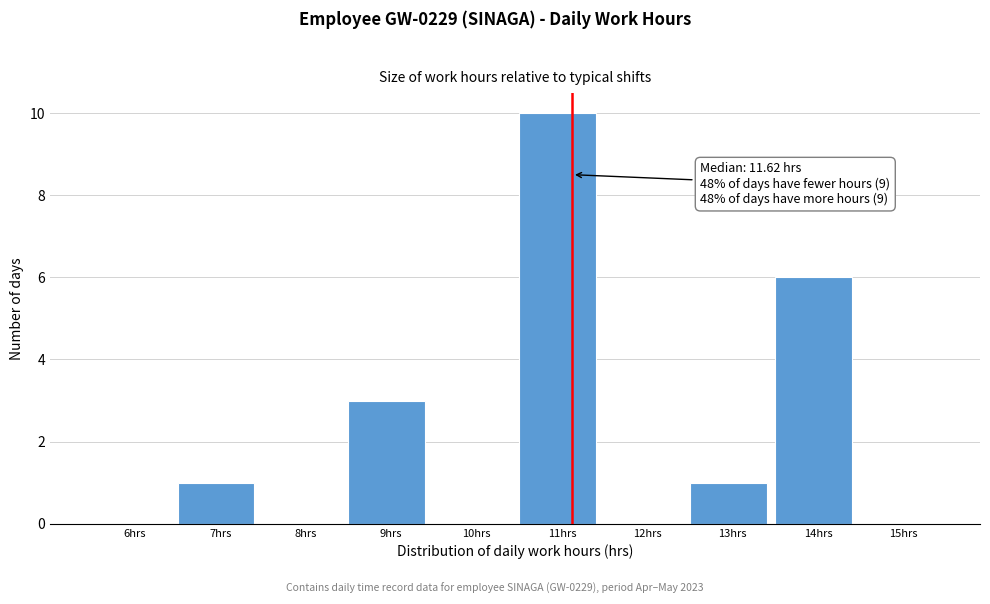

Reading right to left, what are all the values shown in this chart?

15hrs=0	14hrs=6	13hrs=1	12hrs=0	11hrs=10	10hrs=0	9hrs=3	8hrs=0	7hrs=1	6hrs=0